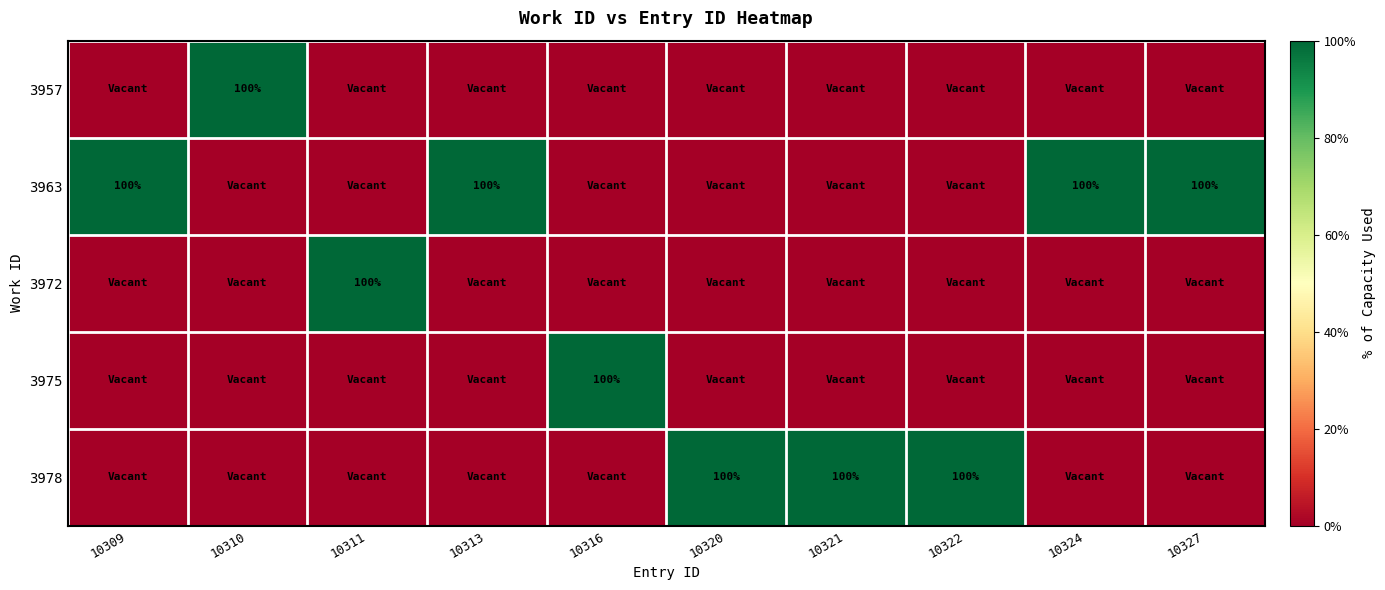

How many series are shown in this chart?

5